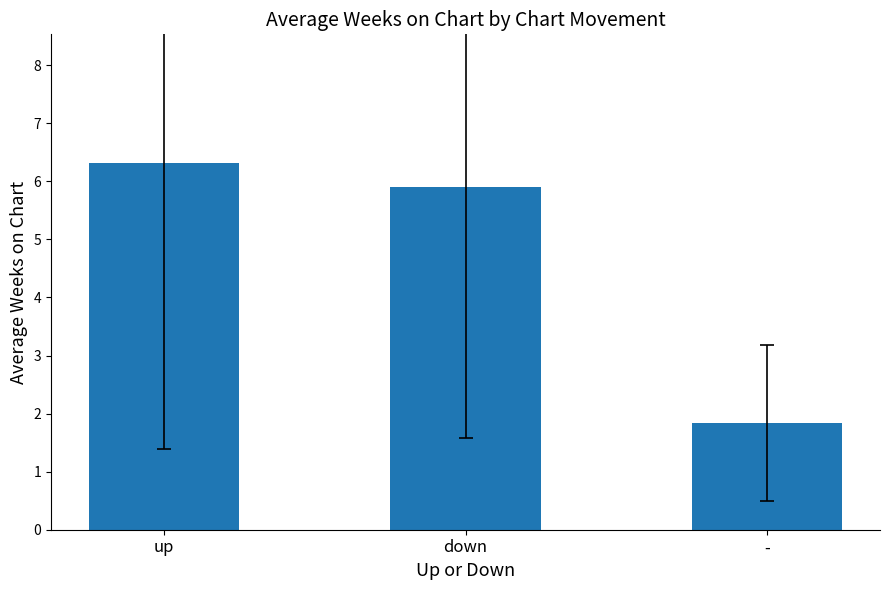

What is the difference between the maximum and minimum values?

4.5